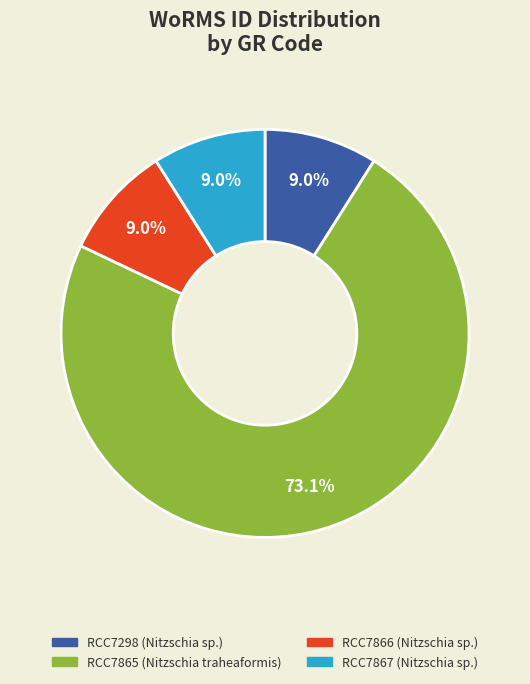

Which slice is the largest?

RCC7865